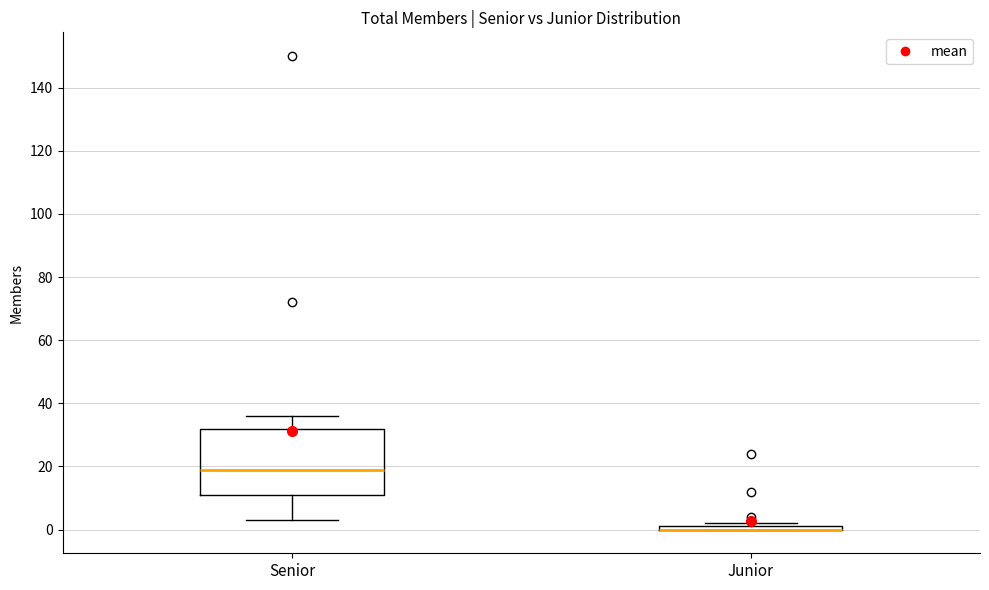

Comparing the boxes themselves (not the whiskers), which one is the tallest?

Senior